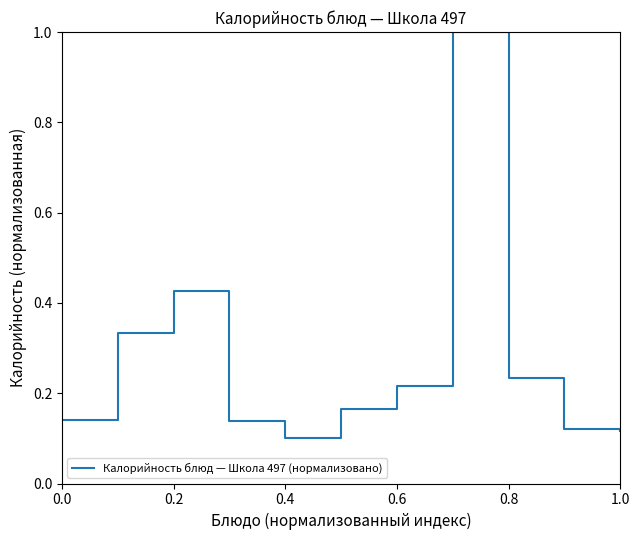

What is the maximum value shown in the chart?

1.0